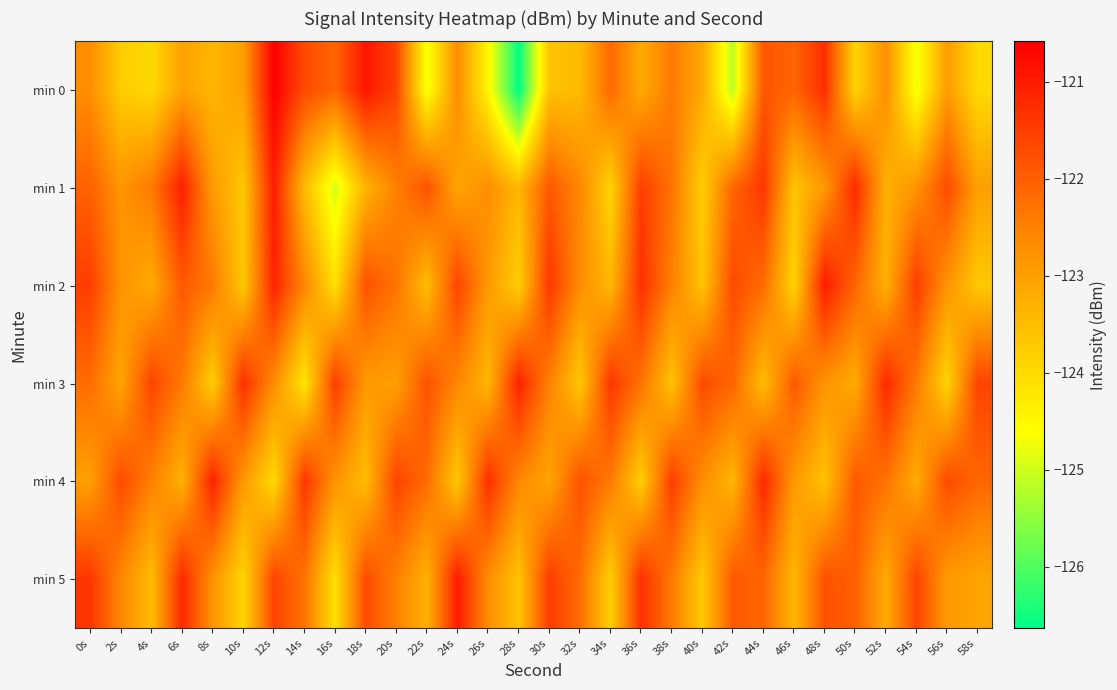

At 24s, list the series in order from smallest to largest.

min 4, min 1, min 0, min 3, min 2, min 5